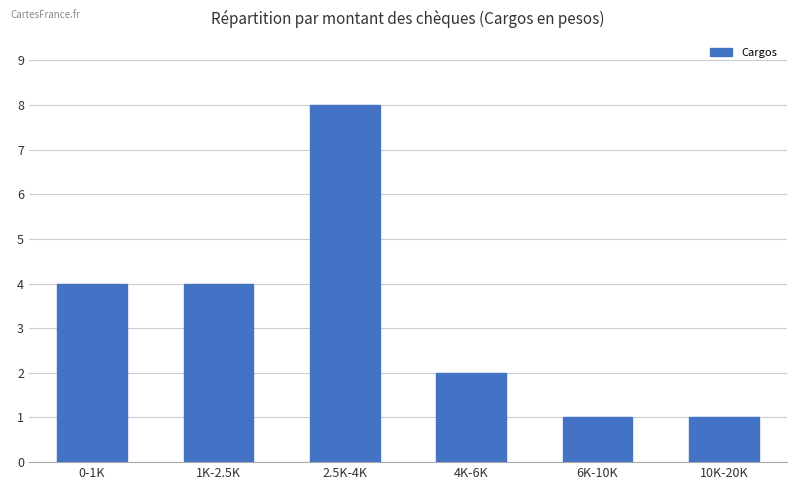

Which category has the highest value across all series?

2.5K-4K